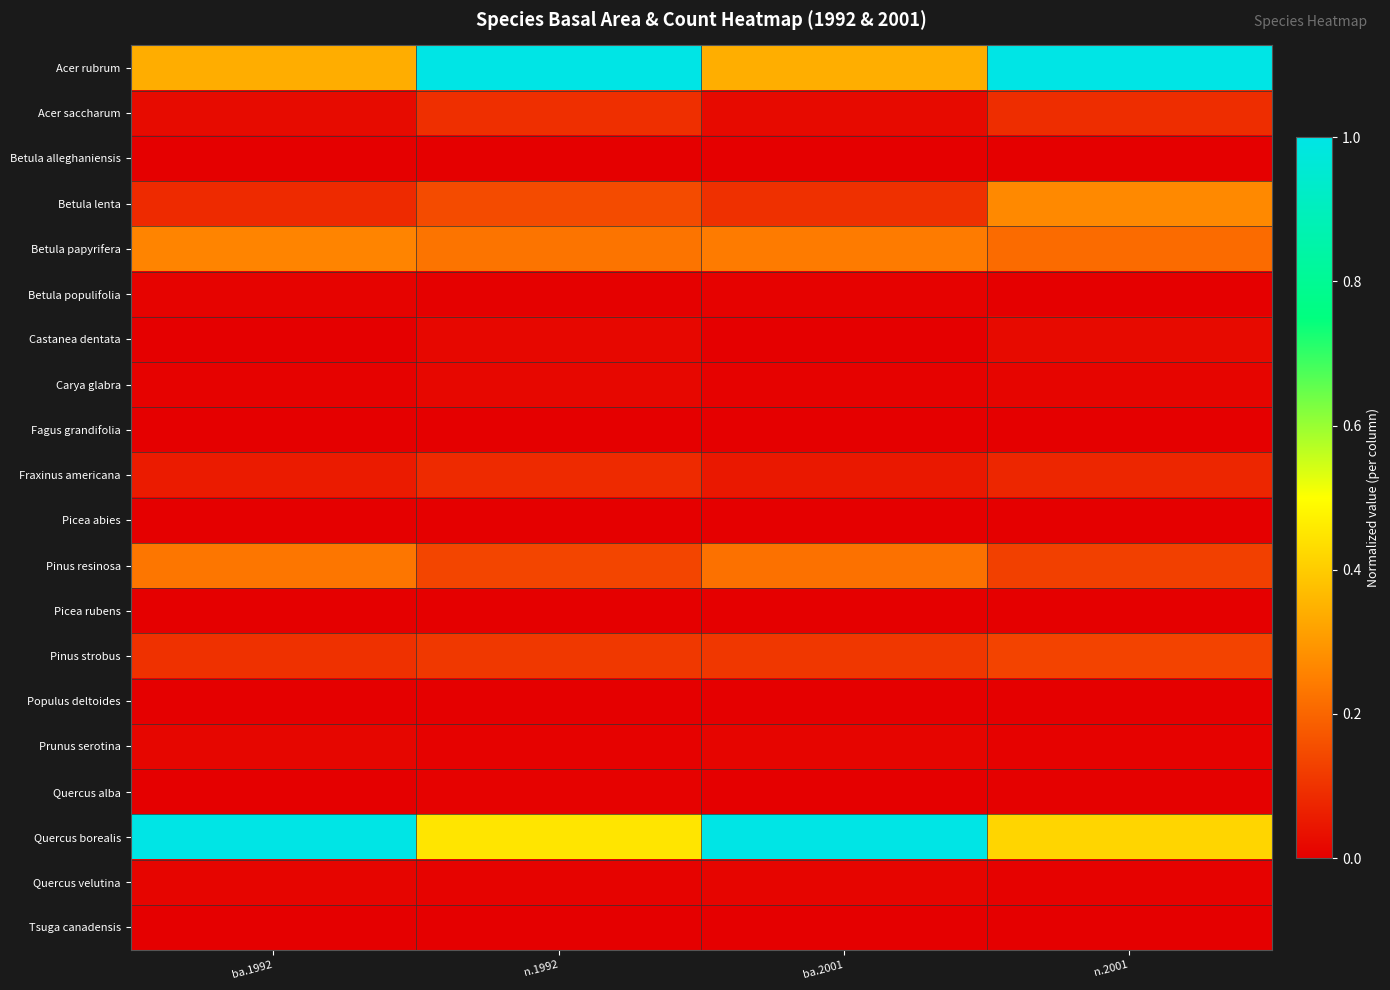

At how many categories does at least one series exceed 0?

4